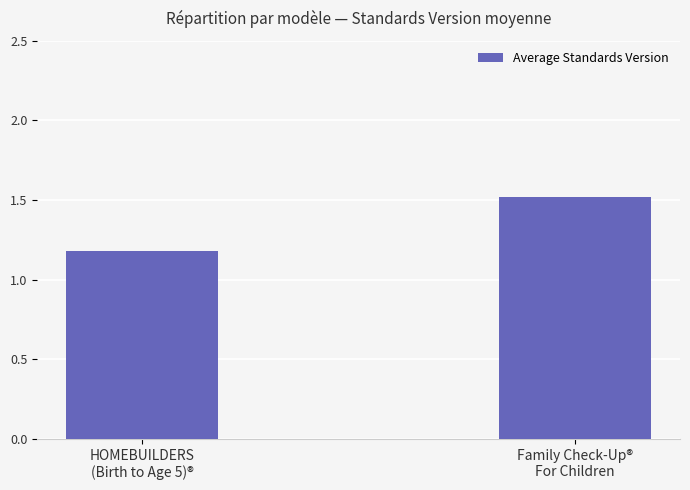

At which category does the chart reach its peak across all series?

Family Check-Up®
For Children